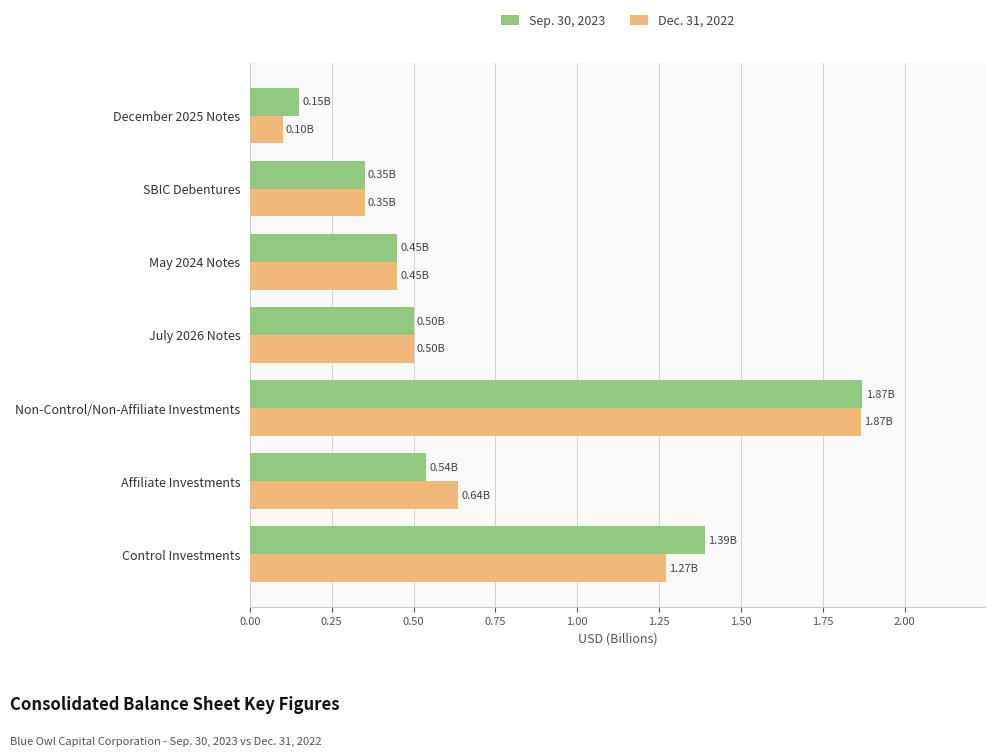

Which category has the highest value in the Dec. 31, 2022 series?

Non-Control/Non-Affiliate Investments